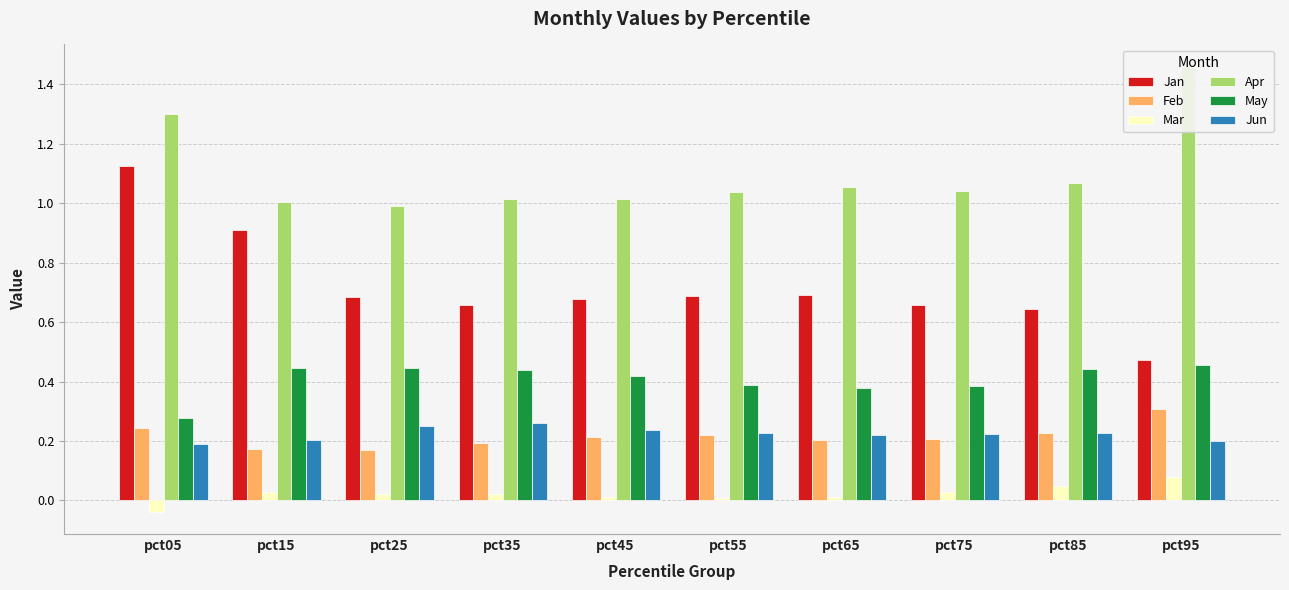

What is the sum of all Apr values?

11.0